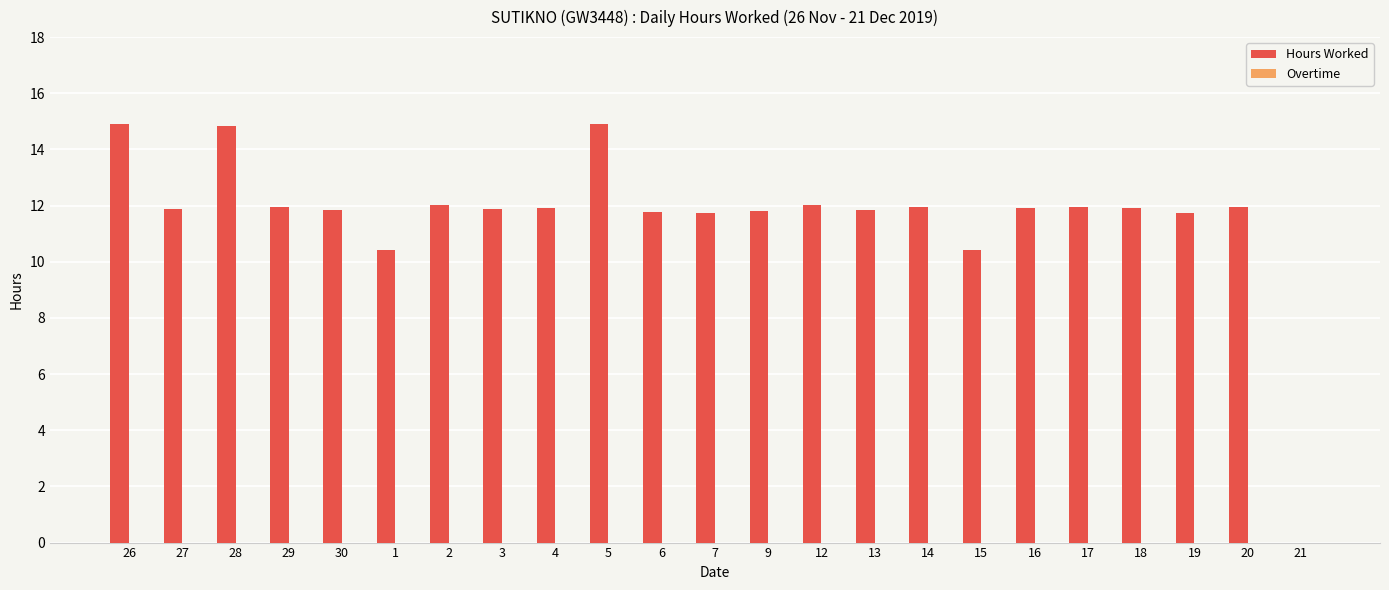

What is the change in value from 6 to 21?

-11.8